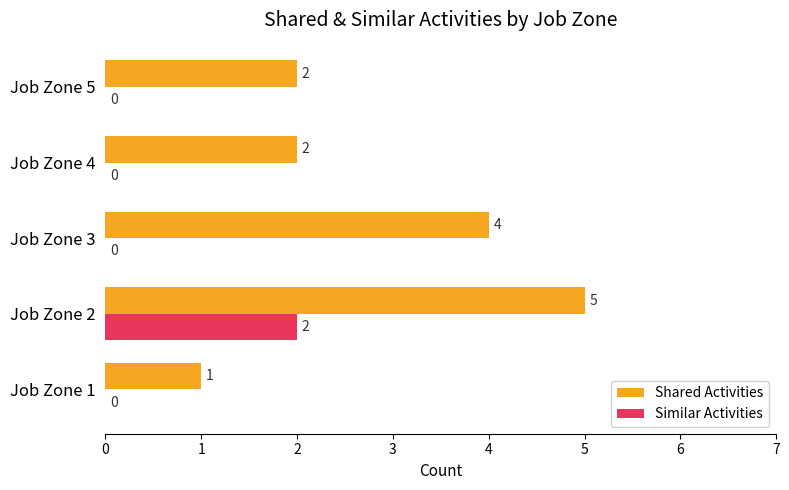

How many data points does each series have?

5